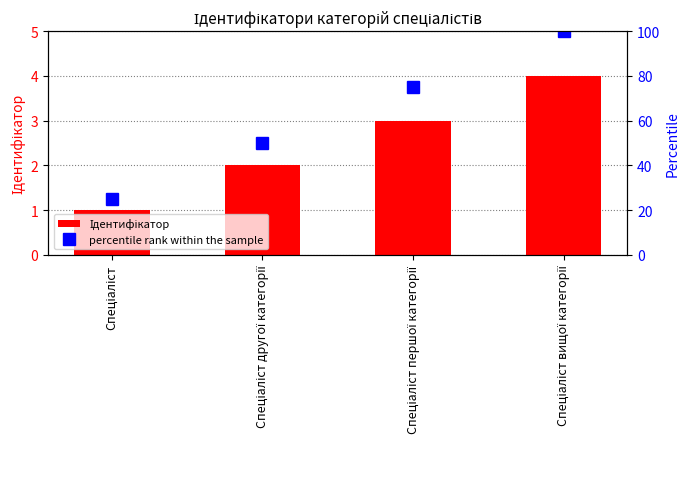

What is the value of the Ідентифікатор bar at the 4th from the left?

4